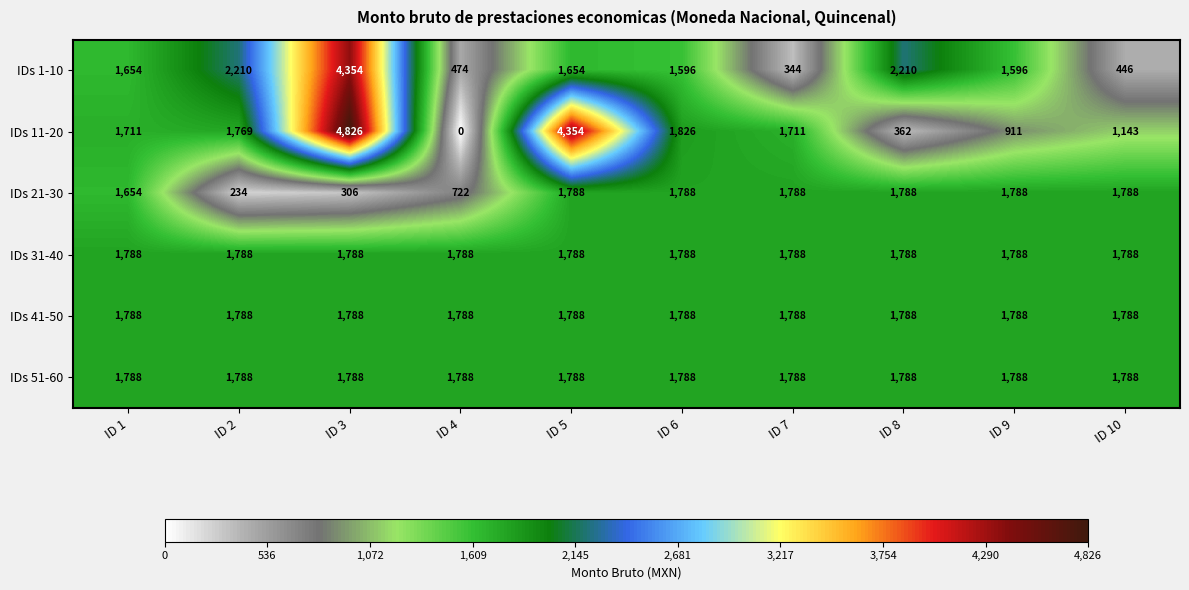

What is the total value across all series at ID 3?

14850